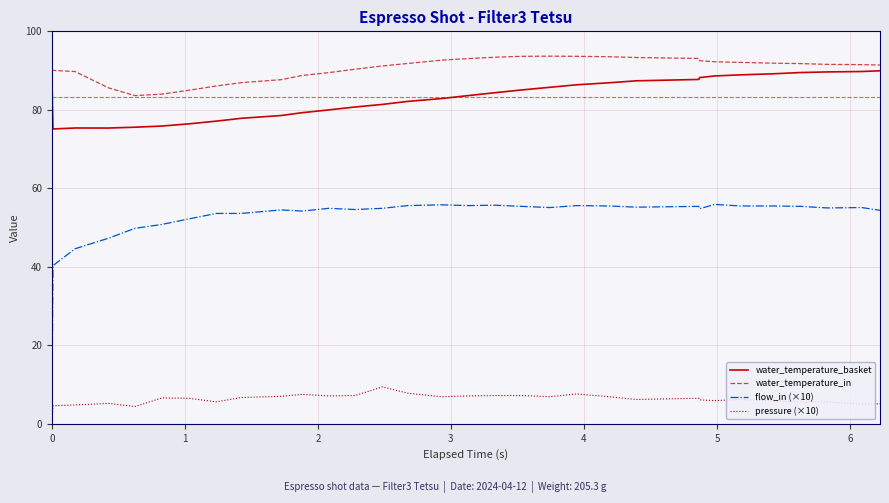

Which series has the largest range (max minus min)?

flow_in (×10)